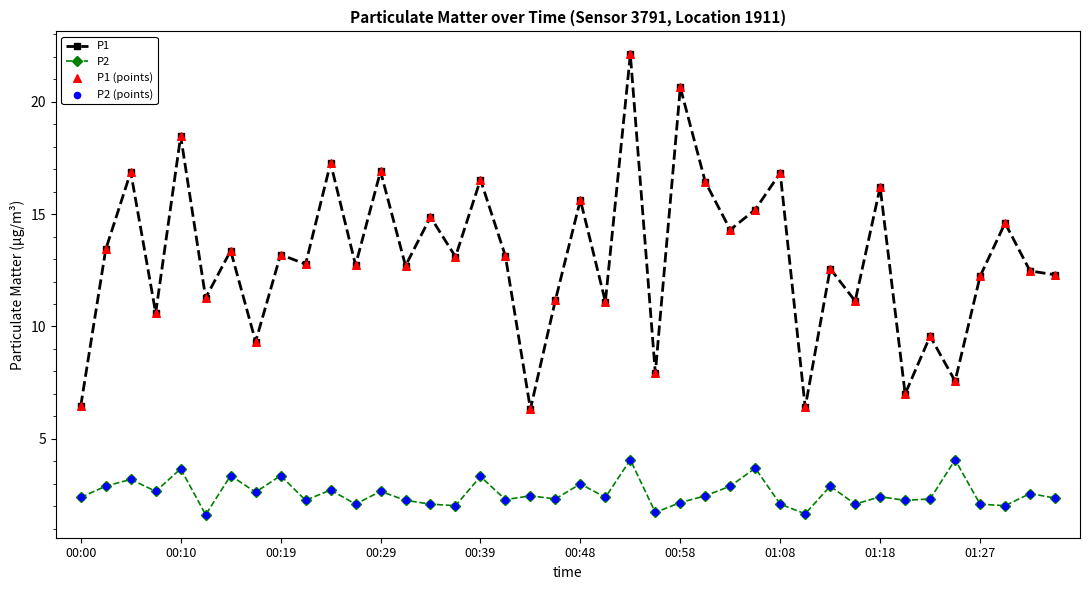

Which series has the largest range (max minus min)?

P1